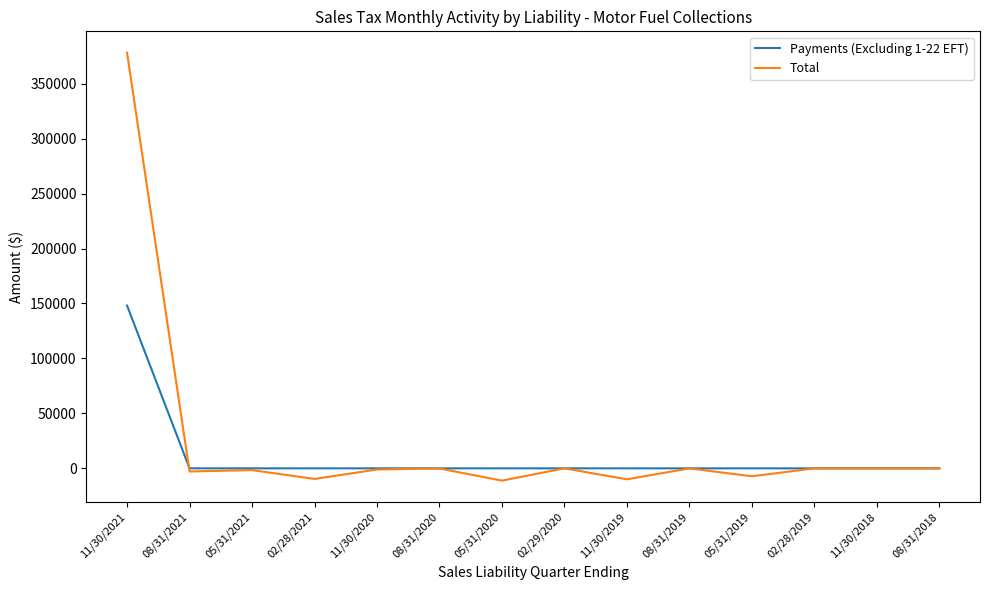

True or false: Total has more than 0 points higher than both neighbors.

True